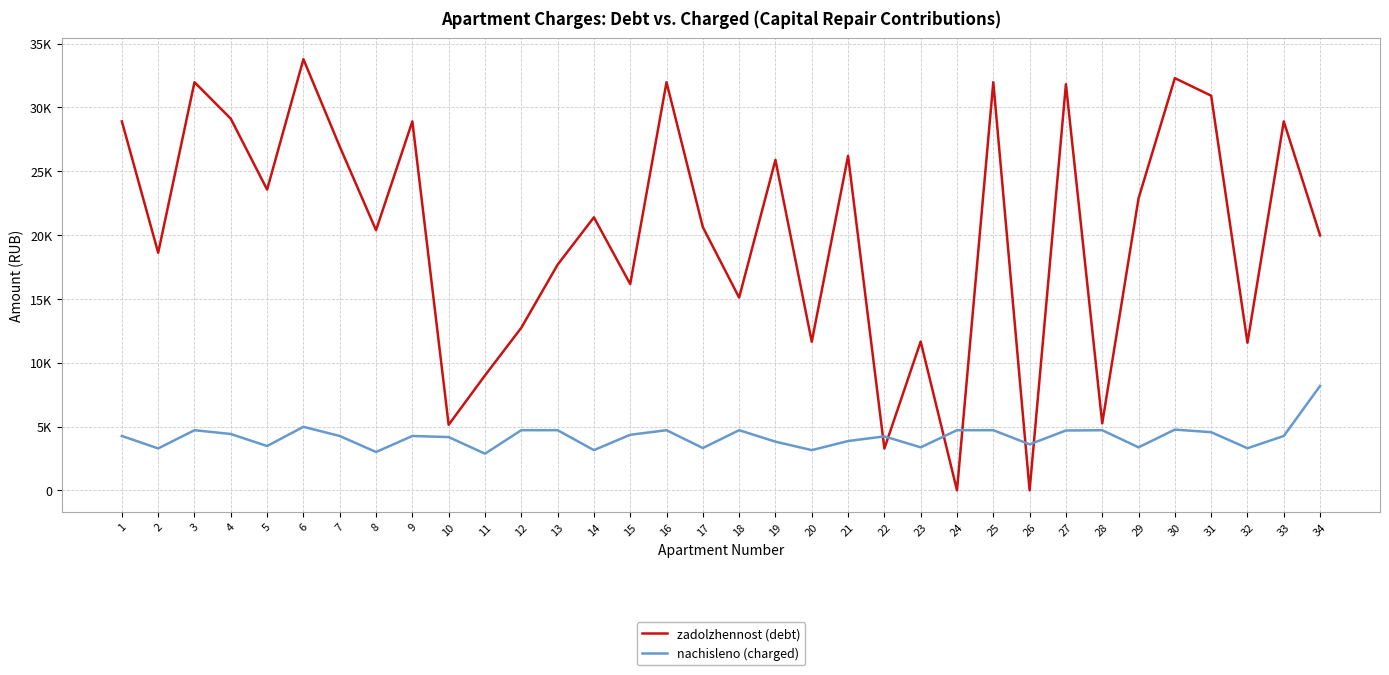

Does the chart have visible grid lines?

Yes